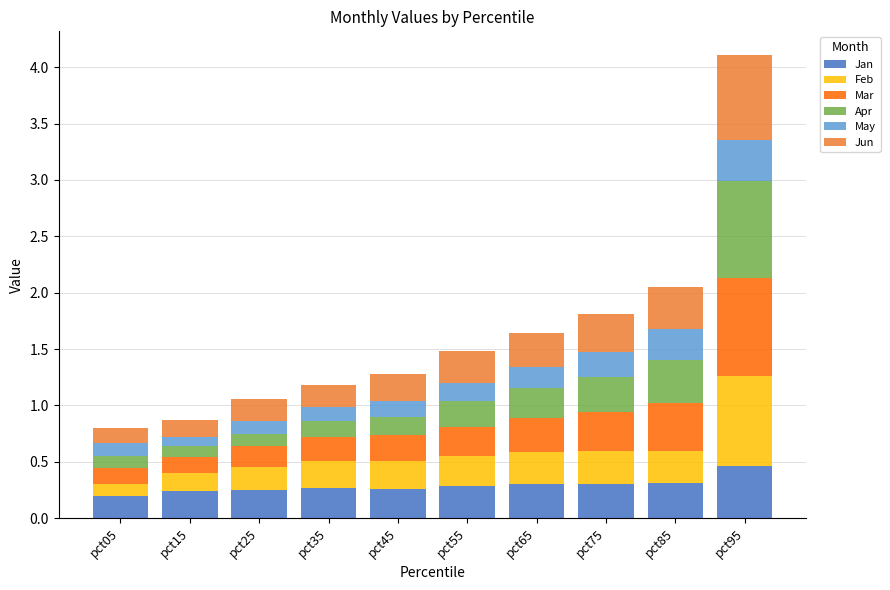

At which category is the sum across all series the highest?

pct95